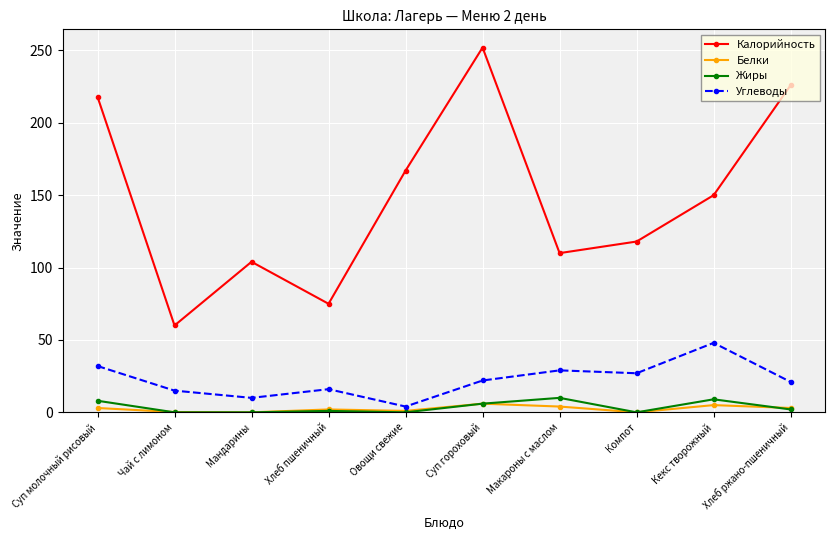

Is the value of Калорийность at Хлеб ржано-пшеничный greater than the value of Углеводы at Мандарины?

Yes